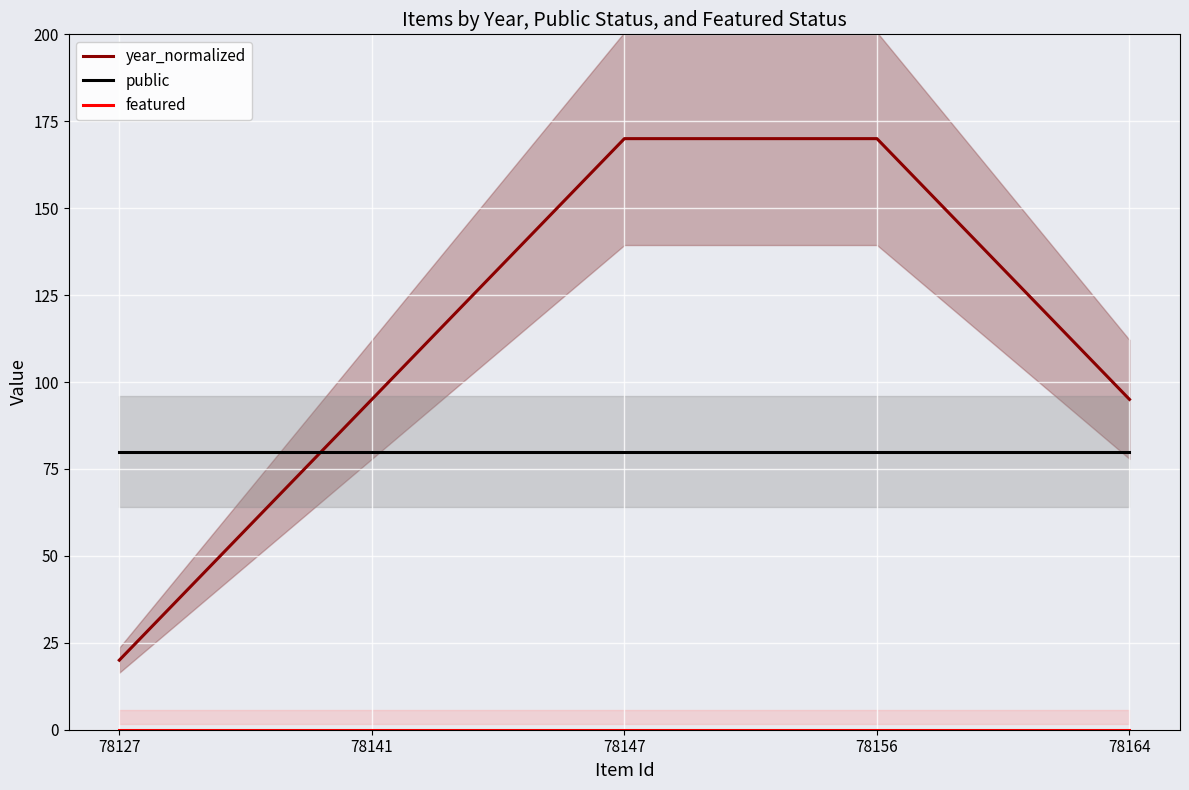

What is the difference between the year_normalized values at 78141 and 78147?

75